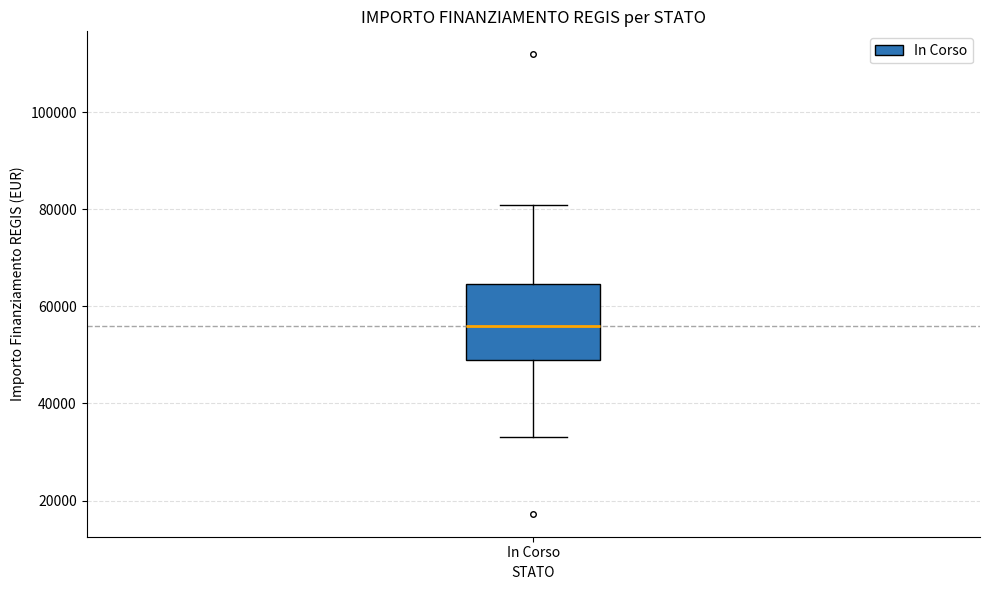

Read this box plot against the y-axis: the position of the median line, the range covered by the box, and the ends of both whiskers. The values are not printed on the chart, so give them approximately, as read against the axis.

median 56000, box 50000 to 64000, whiskers 32000 to 80000